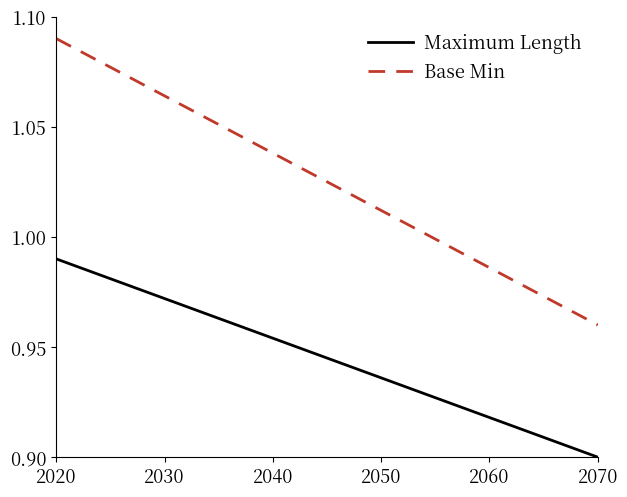

Which series has the largest total across all categories?

Base Min